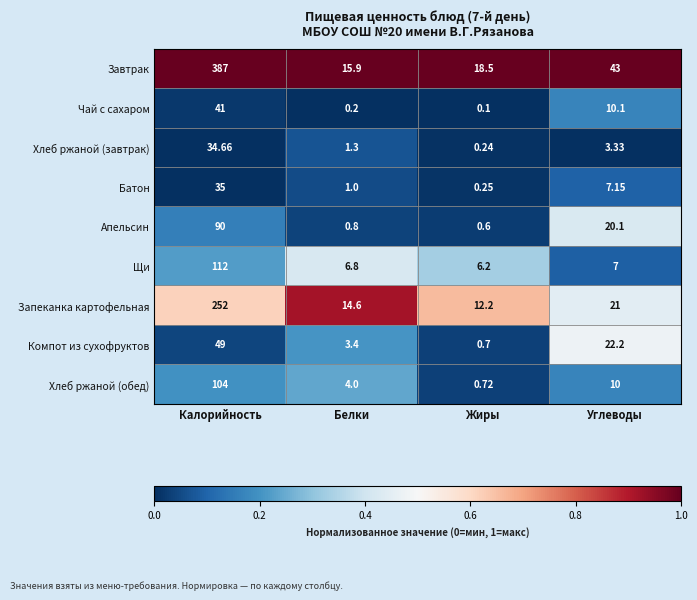

Which series has the widest spread of values?

Завтрак